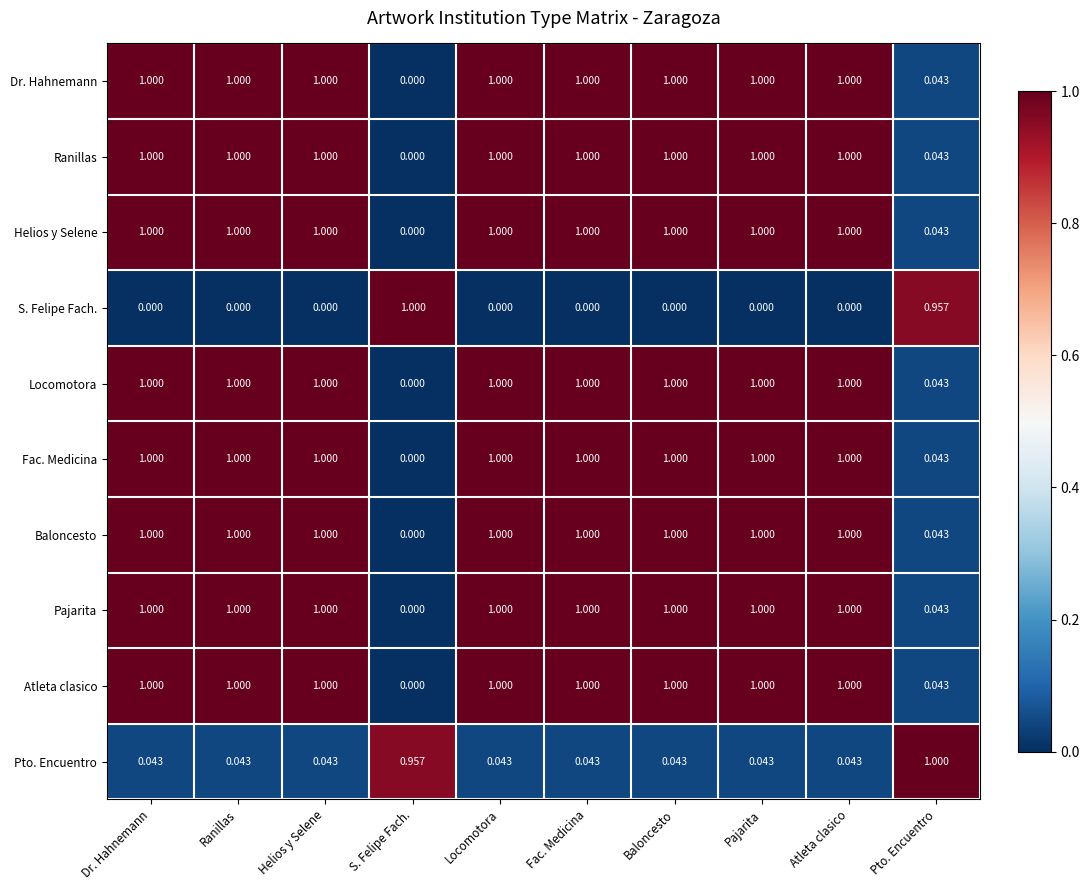

At which label is Dr. Hahnemann closest to 0?

S. Felipe Fach.